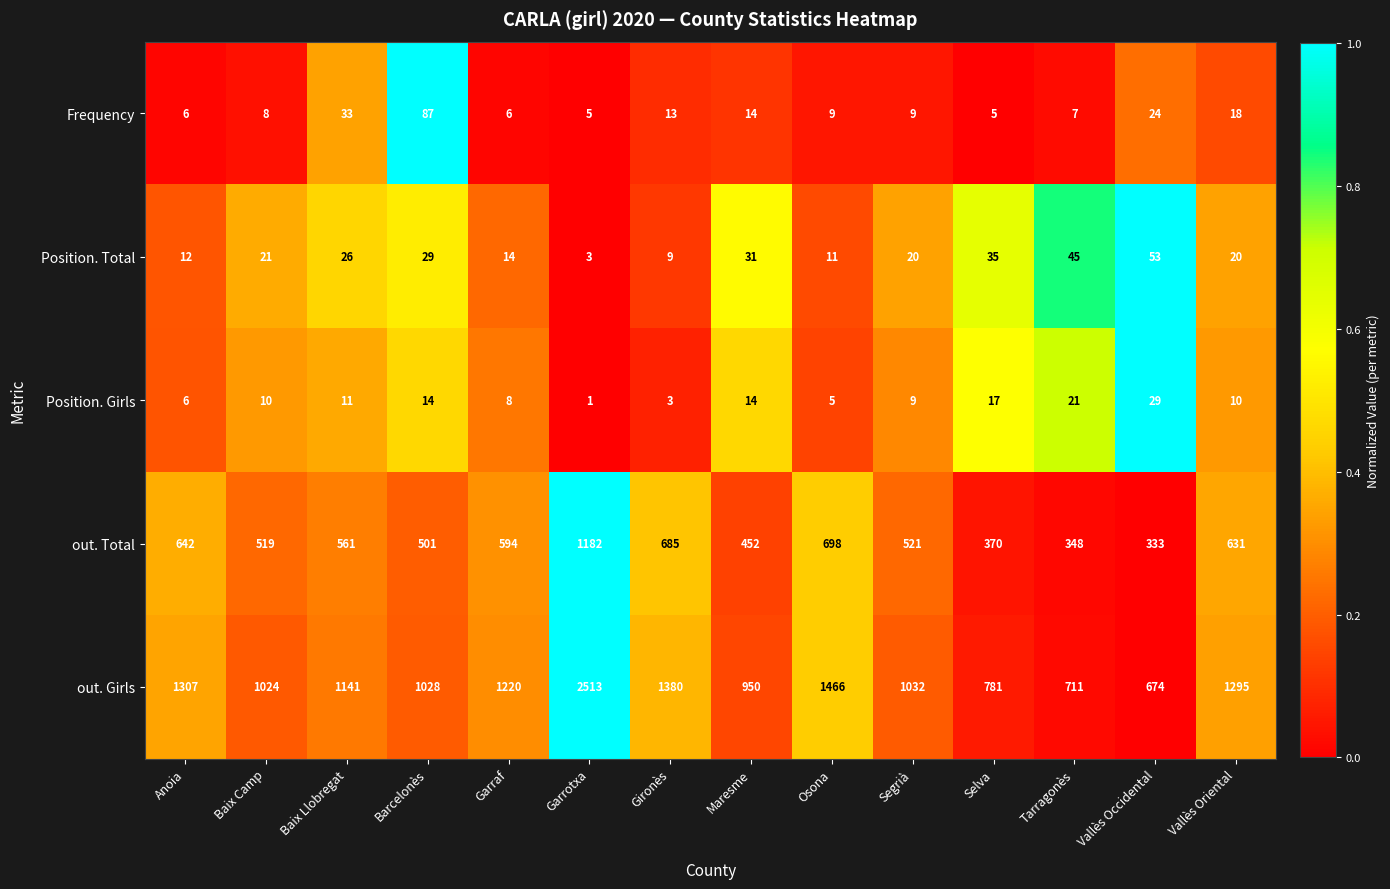

Which series has the largest total across all categories?

out. Girls